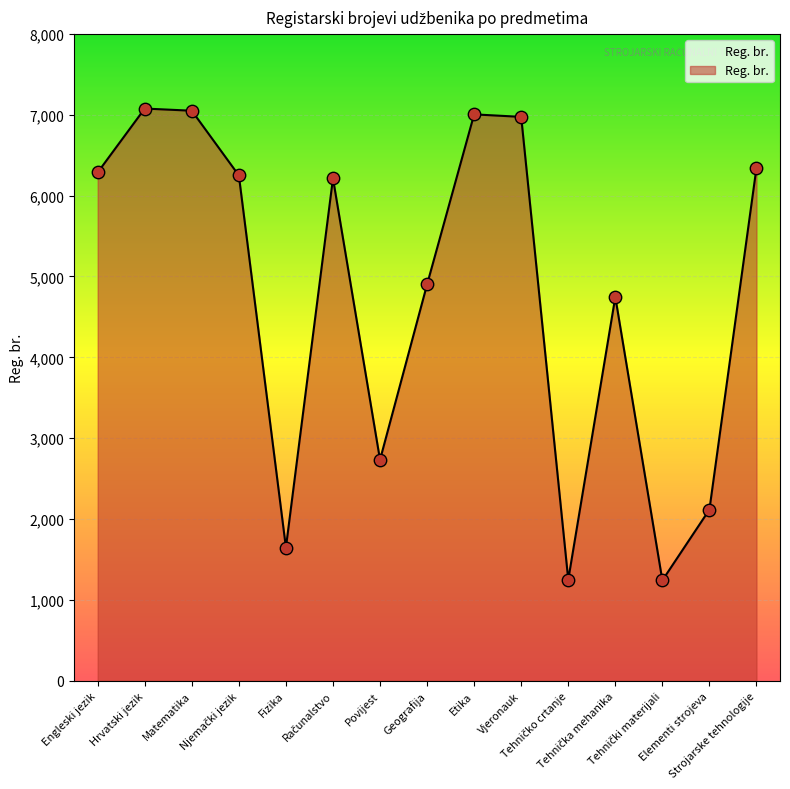

What is the maximum value shown in the chart?

7077